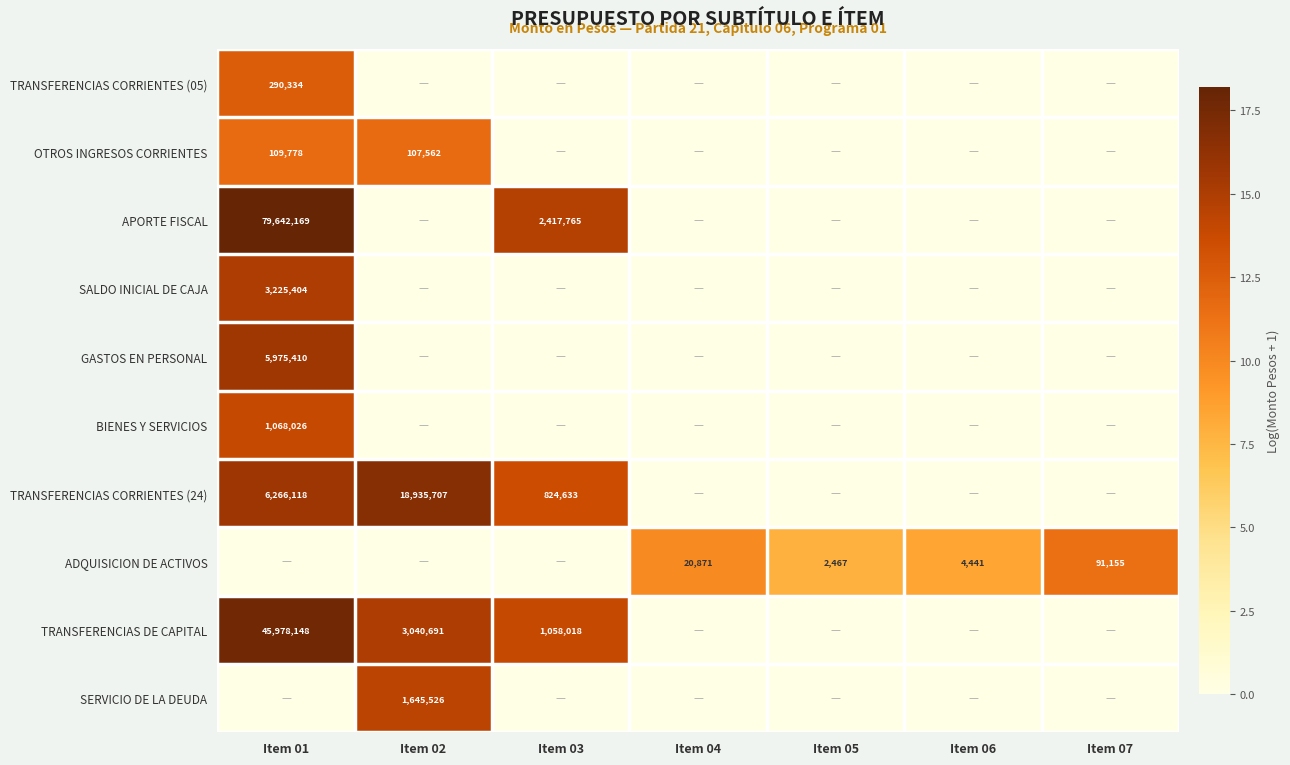

True or false: TRANSFERENCIAS CORRIENTES (24) has a value of 18935707 at Item 02.

True